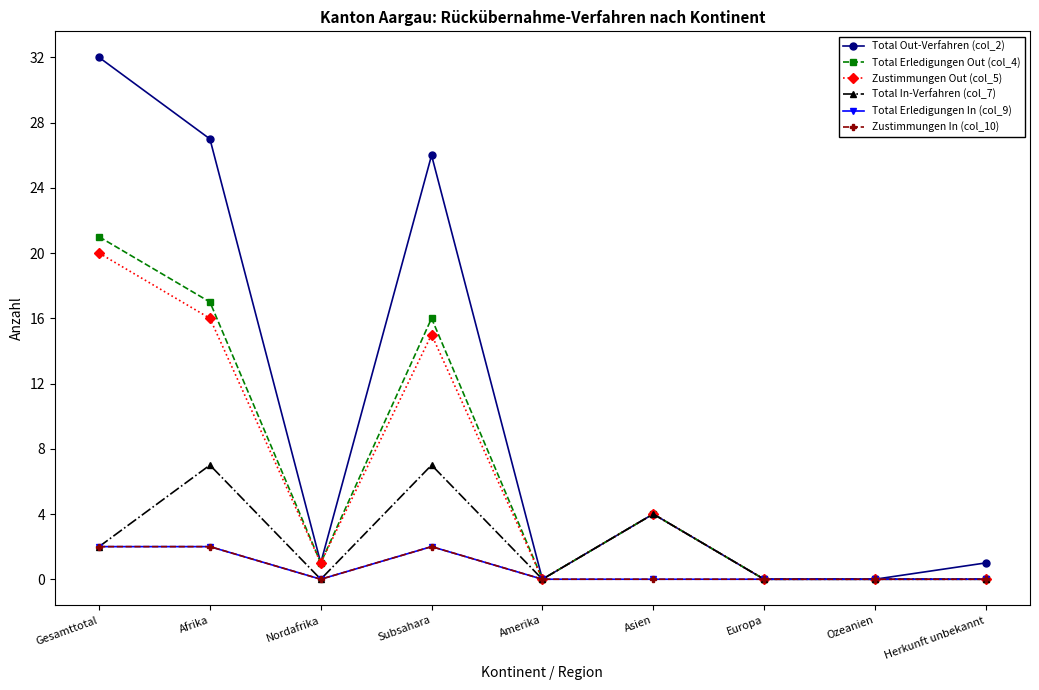

Does the chart have visible grid lines?

No